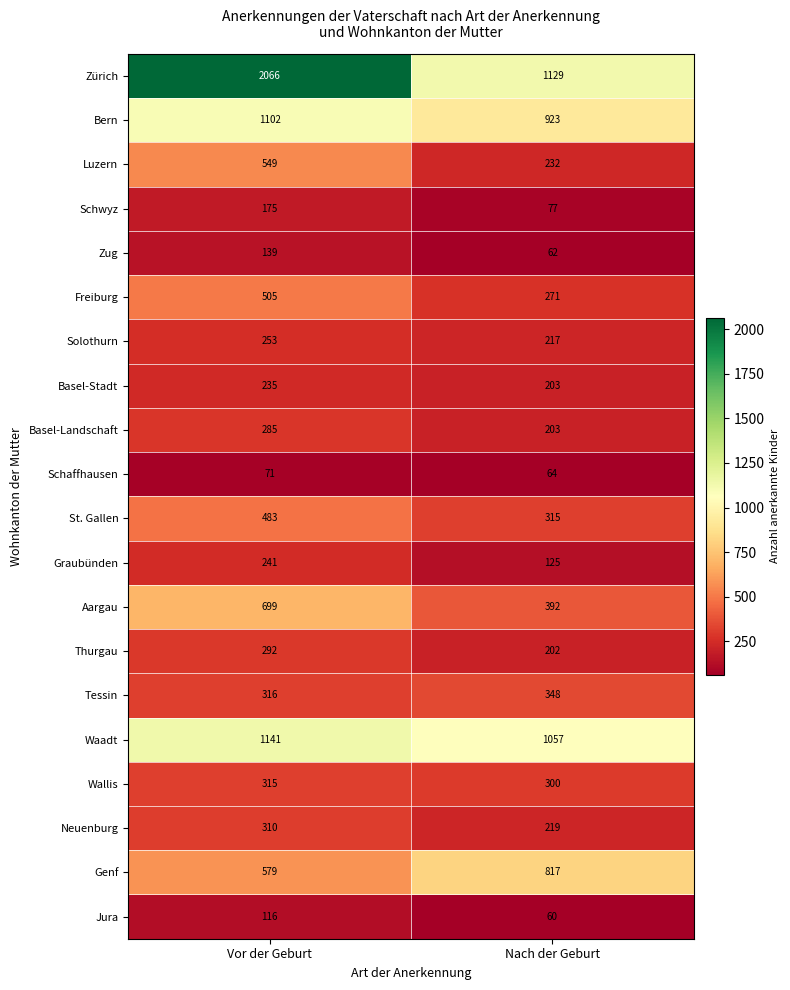

Rank the categories by Basel-Stadt value from highest to lowest.

Vor der Geburt, Nach der Geburt